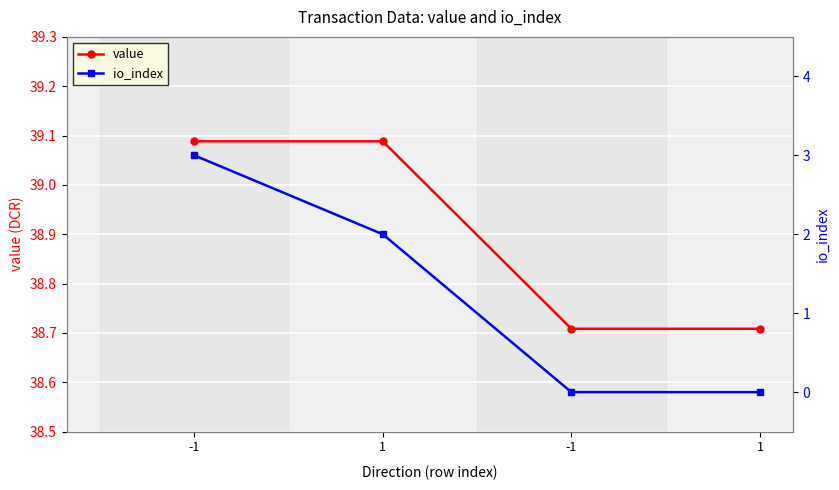

True or false: value has more than 2 interior local peaks.

False